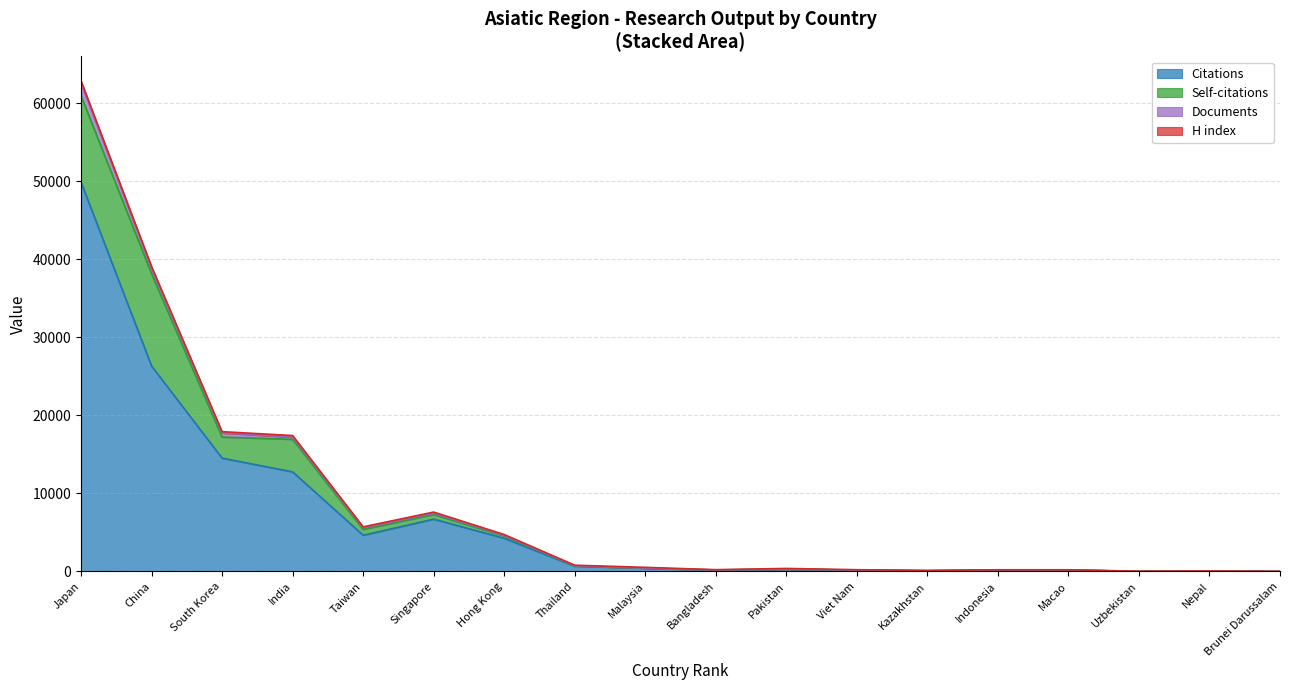

What is the difference between the Documents values at Singapore and Thailand?

155